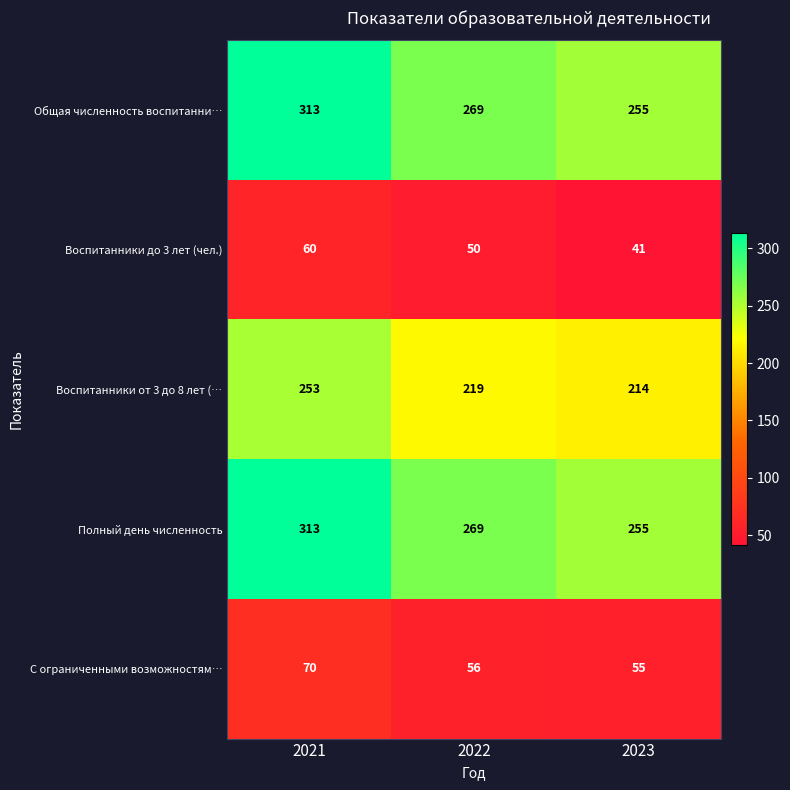

At which label is Воспитанники от 3 до 8 лет (… closest to 233?

2022